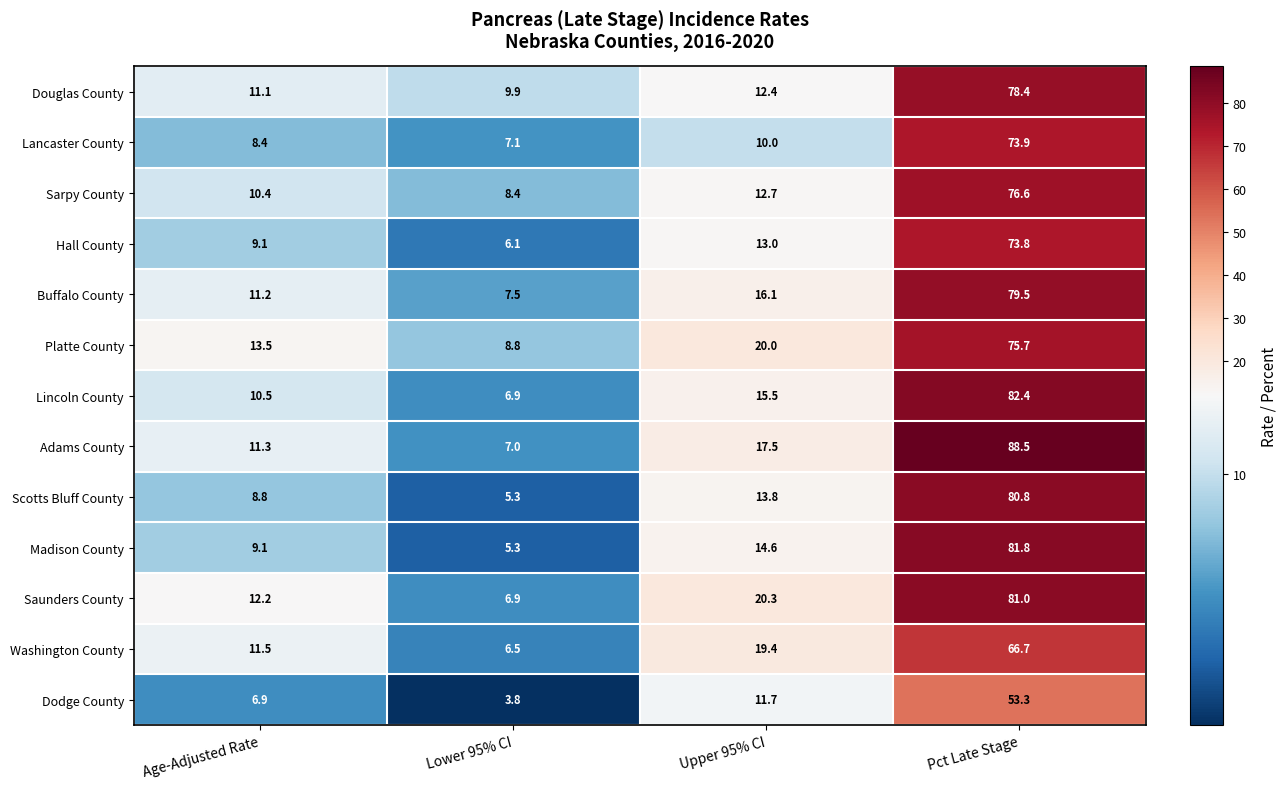

Is it true that Saunders County equals 19.4 at Age-Adjusted Rate?

False